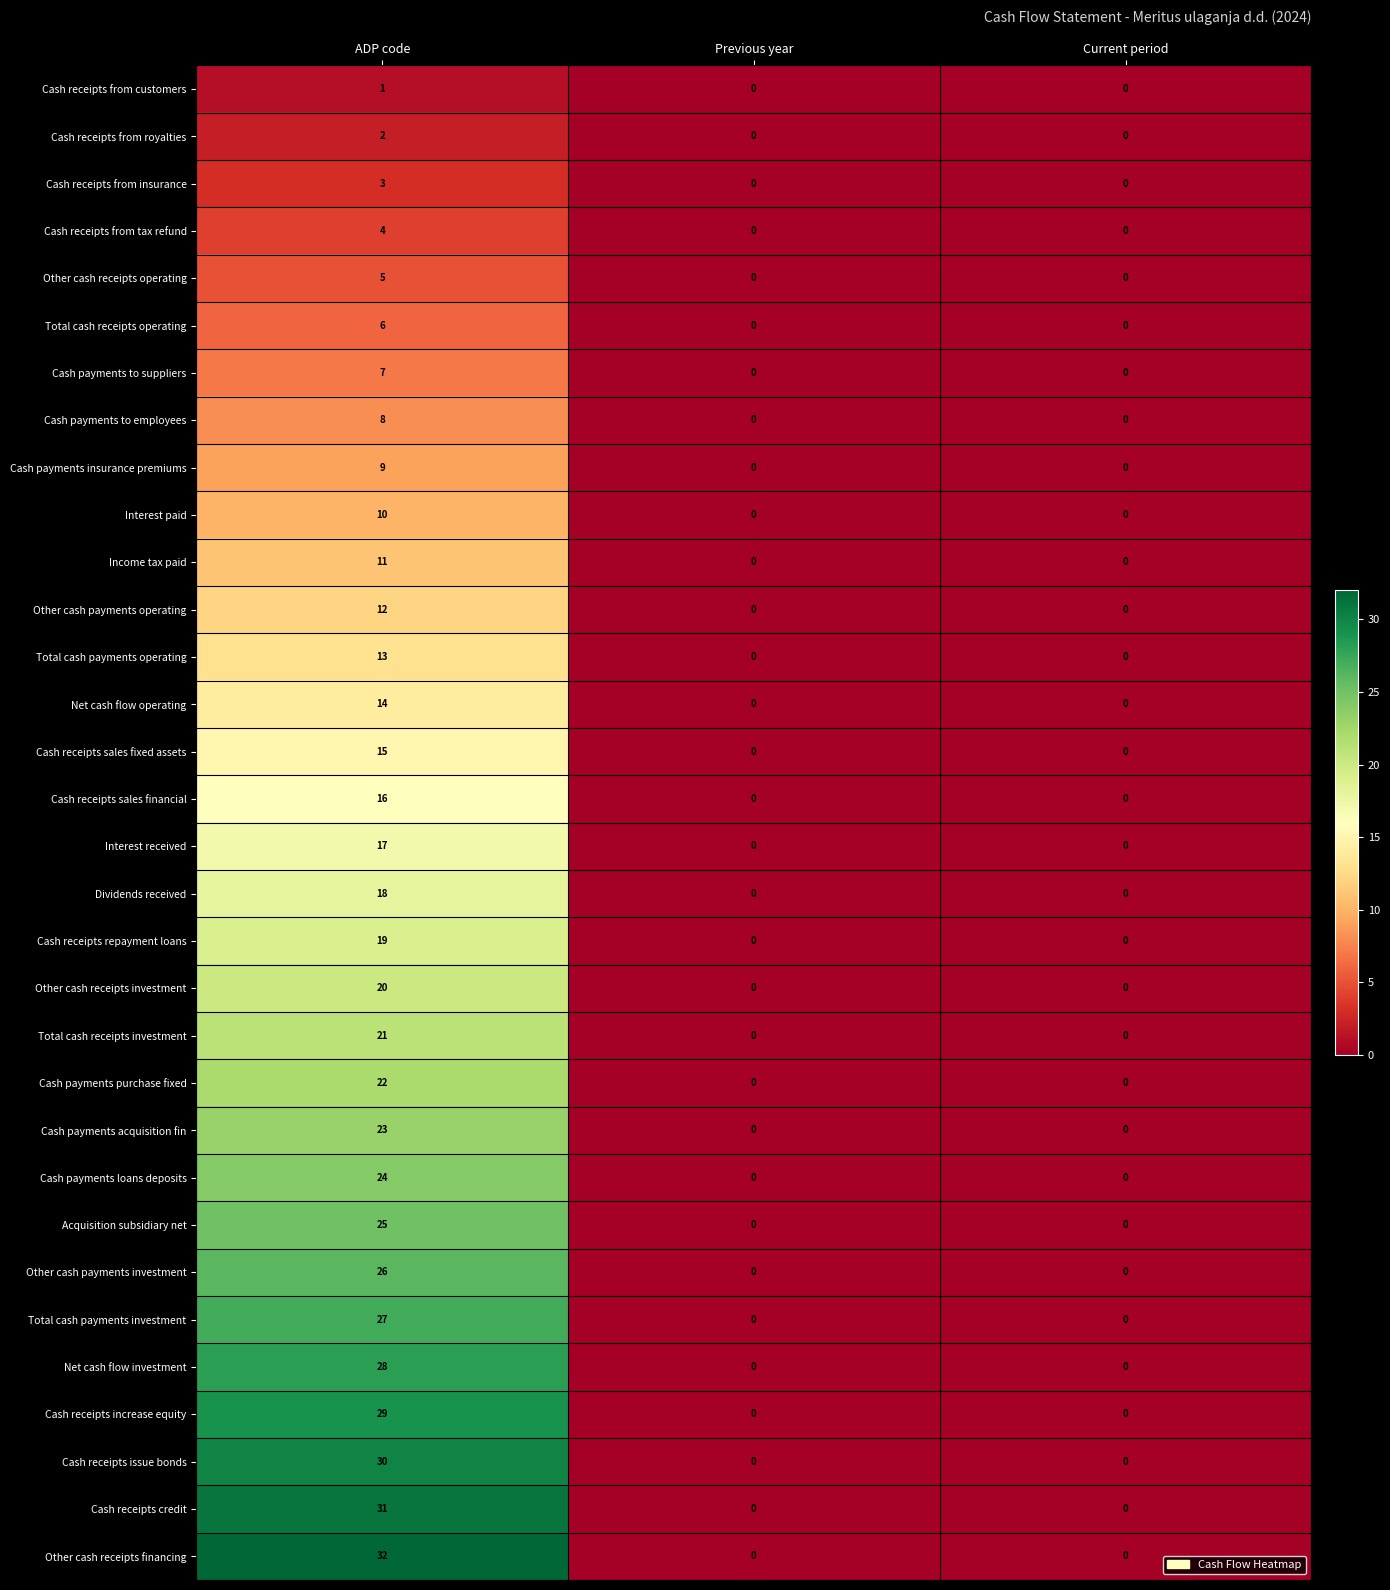

At ADP code, list the series in order from largest to smallest.

Other cash receipts financing, Cash receipts credit, Cash receipts issue bonds, Cash receipts increase equity, Net cash flow investment, Total cash payments investment, Other cash payments investment, Acquisition subsidiary net, Cash payments loans deposits, Cash payments acquisition fin, Cash payments purchase fixed, Total cash receipts investment, Other cash receipts investment, Cash receipts repayment loans, Dividends received, Interest received, Cash receipts sales financial, Cash receipts sales fixed assets, Net cash flow operating, Total cash payments operating, Other cash payments operating, Income tax paid, Interest paid, Cash payments insurance premiums, Cash payments to employees, Cash payments to suppliers, Total cash receipts operating, Other cash receipts operating, Cash receipts from tax refund, Cash receipts from insurance, Cash receipts from royalties, Cash receipts from customers